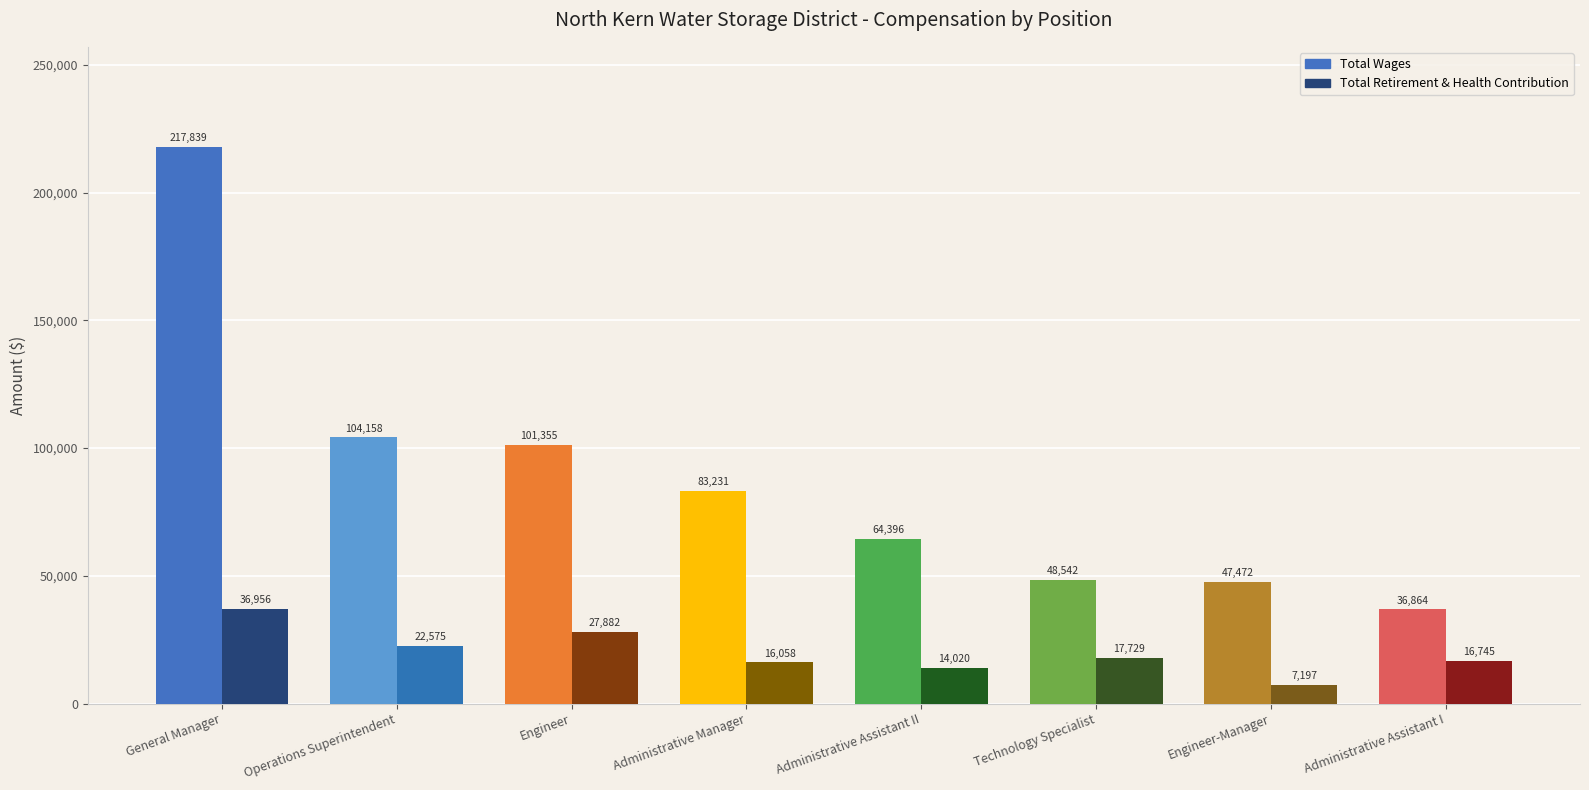

What is the minimum value for Total Wages?

36864